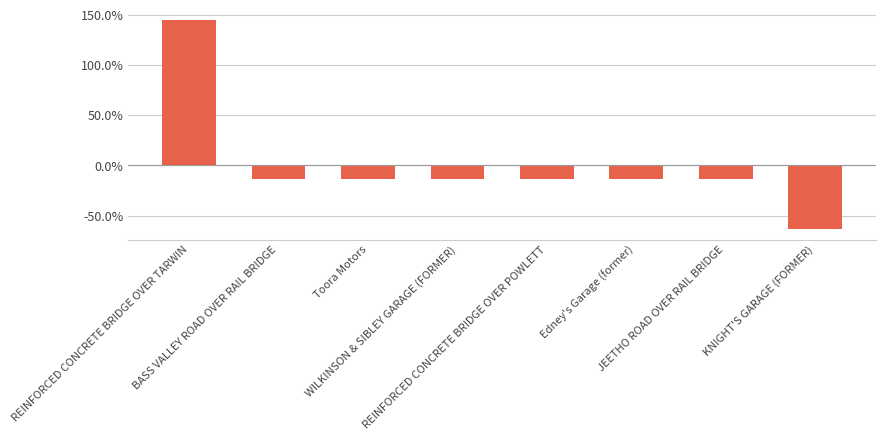

What is the change in value from BASS VALLEY ROAD OVER RAIL BRIDGE to KNIGHT'S GARAGE (FORMER)?

-0.5